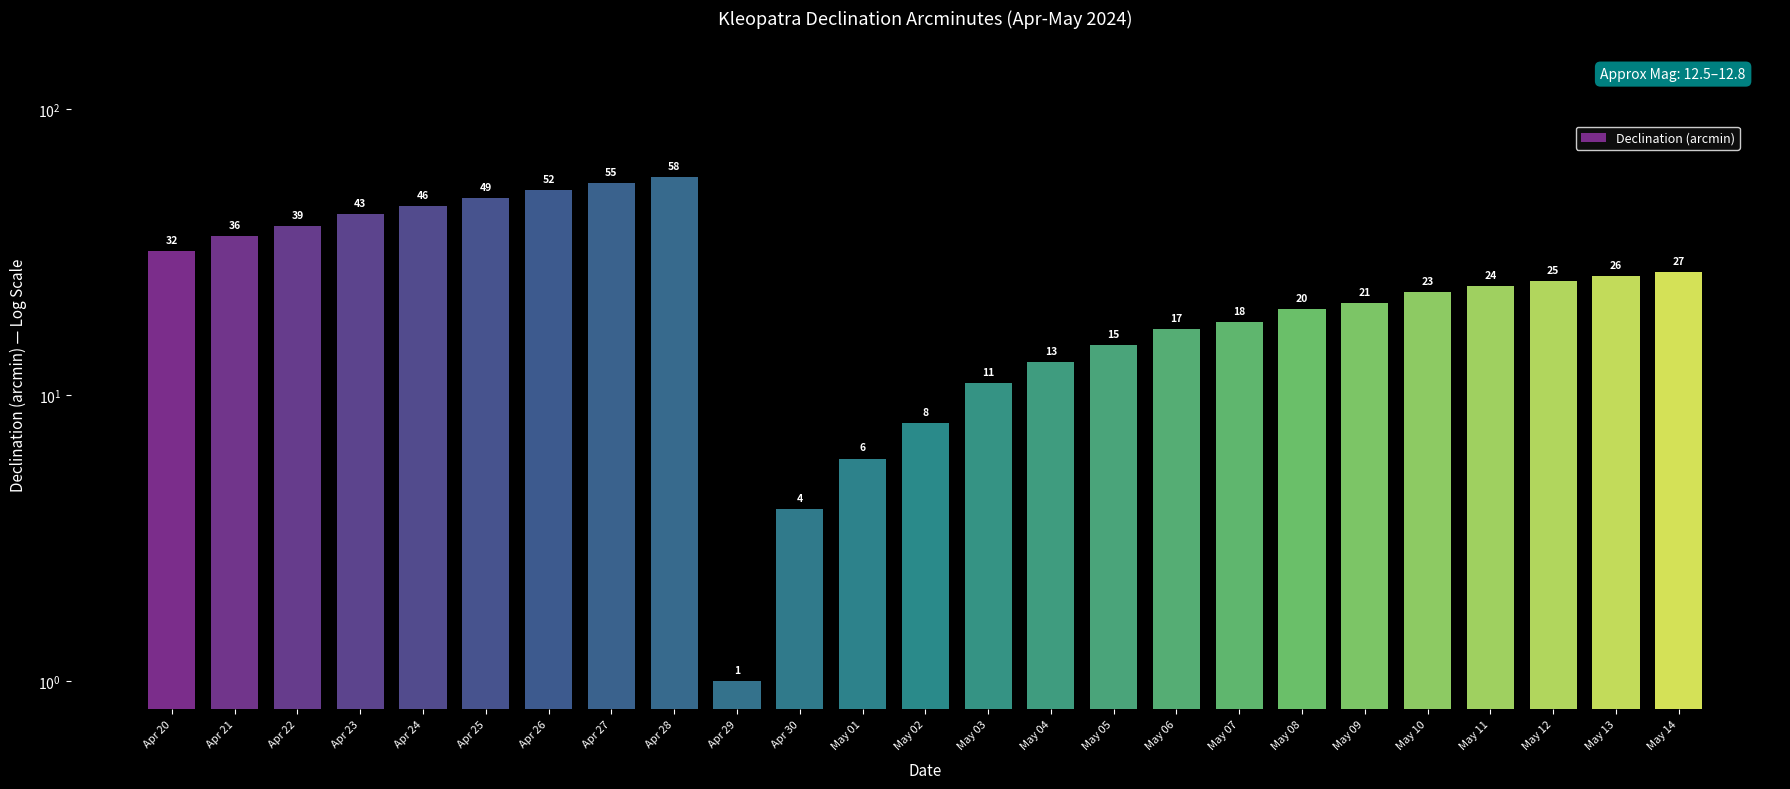

What is the change in value from Apr 28 to Apr 30?

-54